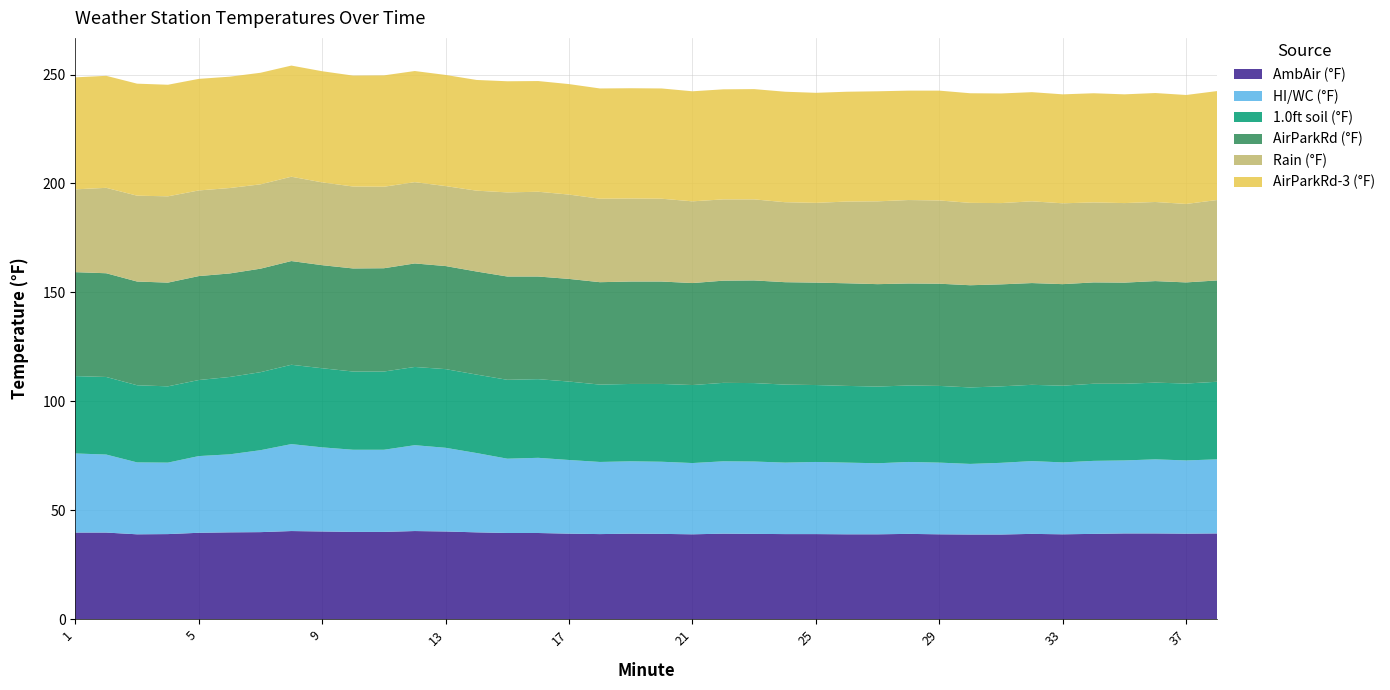

Reading left to right, transcribe all the data shown in this chart.

AmbAir (°F): 39.8	39.8	39.0	39.1	39.7	39.9	40.0	40.5	40.3	40.1	40.1	40.5	40.3	39.9	39.6	39.6	39.3	39.1	39.3	39.2	39.0	39.3	39.2	39.1	39.1	39.0	39.0	39.2	39.0	38.9	38.9	39.2	39.0	39.2	39.4	39.4	39.3	39.4
HI/WC (°F): 36.3	35.8	33.0	32.8	35.2	35.8	37.6	39.9	38.6	37.7	37.7	39.4	38.4	36.4	34.1	34.5	33.8	33.1	33.2	33.1	32.7	33.2	33.2	32.8	33.1	32.9	32.6	33.0	32.9	32.4	32.9	33.4	33.0	33.5	33.5	34.0	33.6	34.0
1.0ft soil (°F): 35.5	35.6	35.4	35.0	34.9	35.5	35.8	36.4	36.3	35.9	35.9	35.9	36.1	36.0	36.2	36.1	36.0	35.5	35.5	35.7	35.8	36.0	36.0	35.8	35.3	35.2	35.2	35.1	35.2	35.1	35.1	35.0	35.2	35.4	35.2	35.2	35.3	35.6
AirParkRd (°F): 47.7	47.6	47.6	47.6	47.7	47.5	47.5	47.6	47.3	47.3	47.4	47.5	47.3	47.3	47.4	47.1	47.1	47.0	47.0	47.0	46.8	46.9	47.1	47.0	47.0	47.1	47.0	46.8	46.9	46.9	46.8	46.7	46.6	46.5	46.4	46.6	46.4	46.5
Rain (°F): 38.0	39.2	39.4	39.6	39.3	39.2	38.7	38.7	38.0	37.6	37.4	37.3	36.7	37.1	38.6	38.9	38.7	38.3	38.1	38.0	37.5	37.3	37.2	36.7	36.6	37.5	38.0	38.3	38.2	37.8	37.3	37.5	37.1	36.7	36.5	36.3	36.0	36.9
AirParkRd-3 (°F): 51.4	51.4	51.4	51.2	51.2	51.1	51.2	51.0	51.0	50.9	51.1	51.0	51.0	50.8	51.0	50.8	50.7	50.6	50.6	50.6	50.5	50.5	50.6	50.7	50.5	50.4	50.5	50.2	50.4	50.3	50.3	50.1	50.0	50.1	49.9	50.0	50.0	50.0